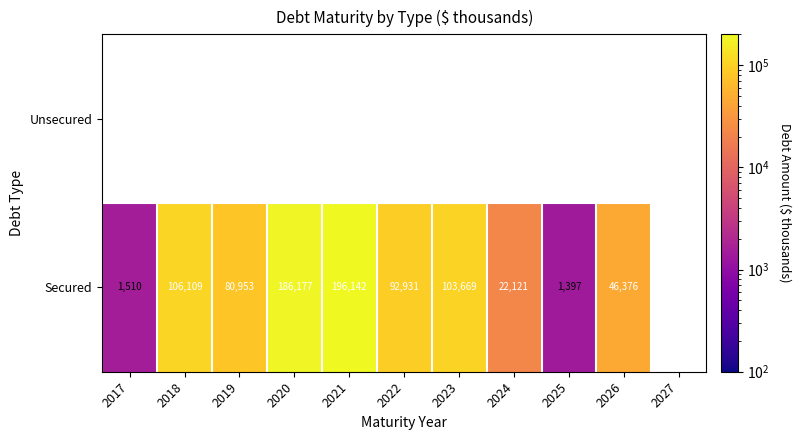

The Secured series shows 84105 at 2020. True or false?

False